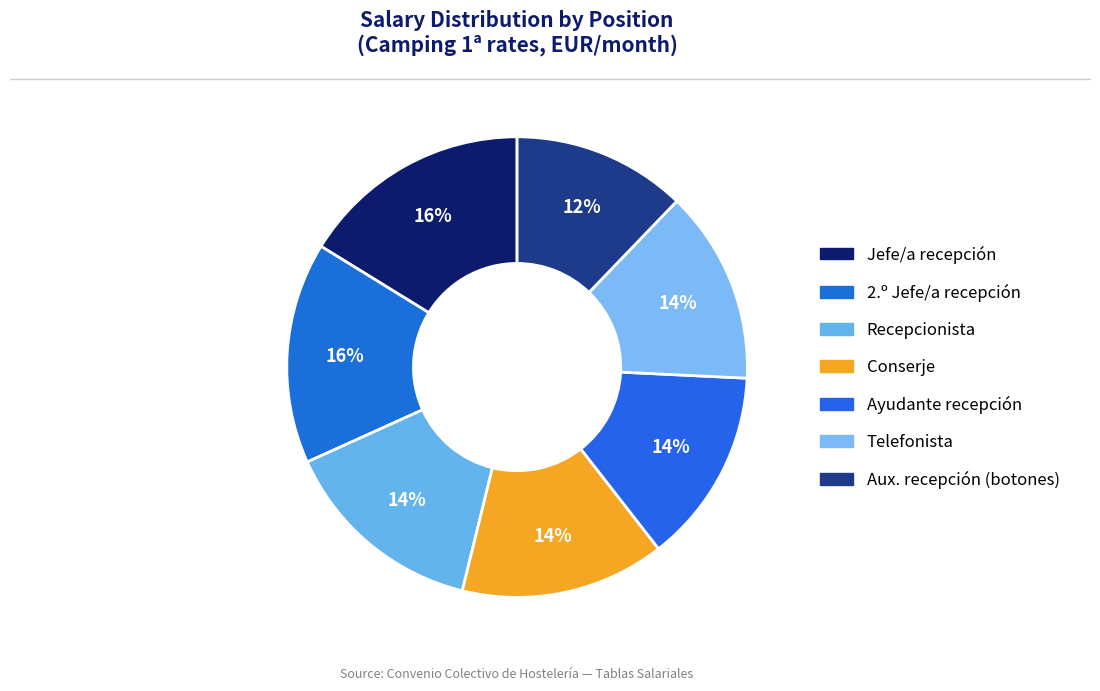

Count the number of slices in the pie.

7